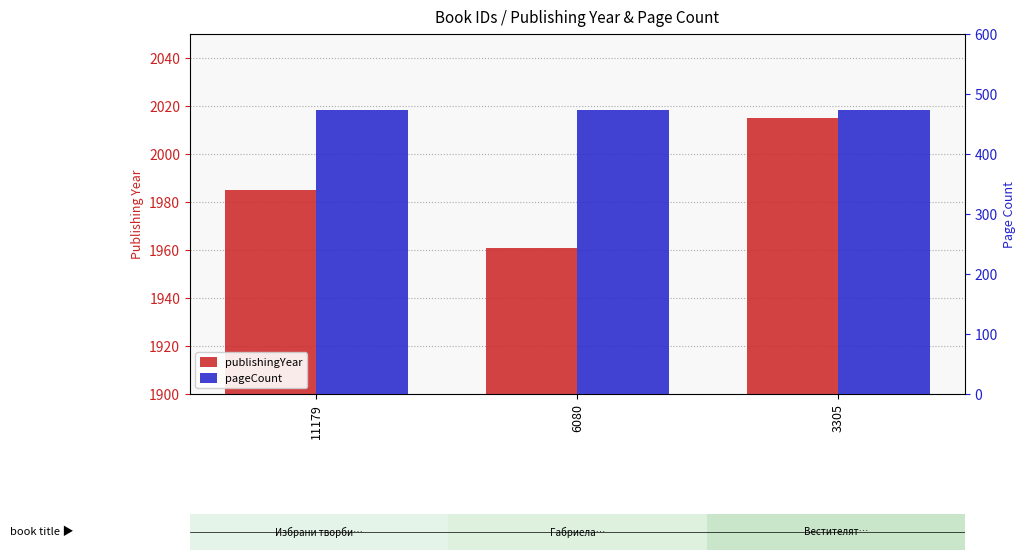

Between 11179 and 3305, which series saw the biggest shift?

publishingYear